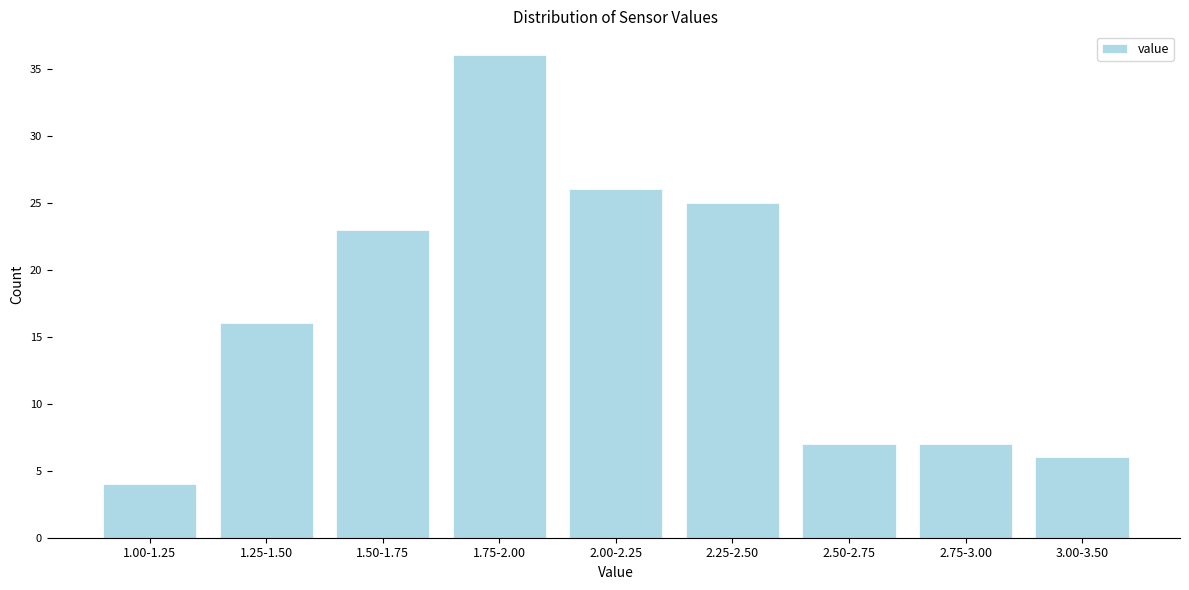

Reading right to left, transcribe all the data shown in this chart.

3.00-3.50=6	2.75-3.00=7	2.50-2.75=7	2.25-2.50=25	2.00-2.25=26	1.75-2.00=36	1.50-1.75=23	1.25-1.50=16	1.00-1.25=4